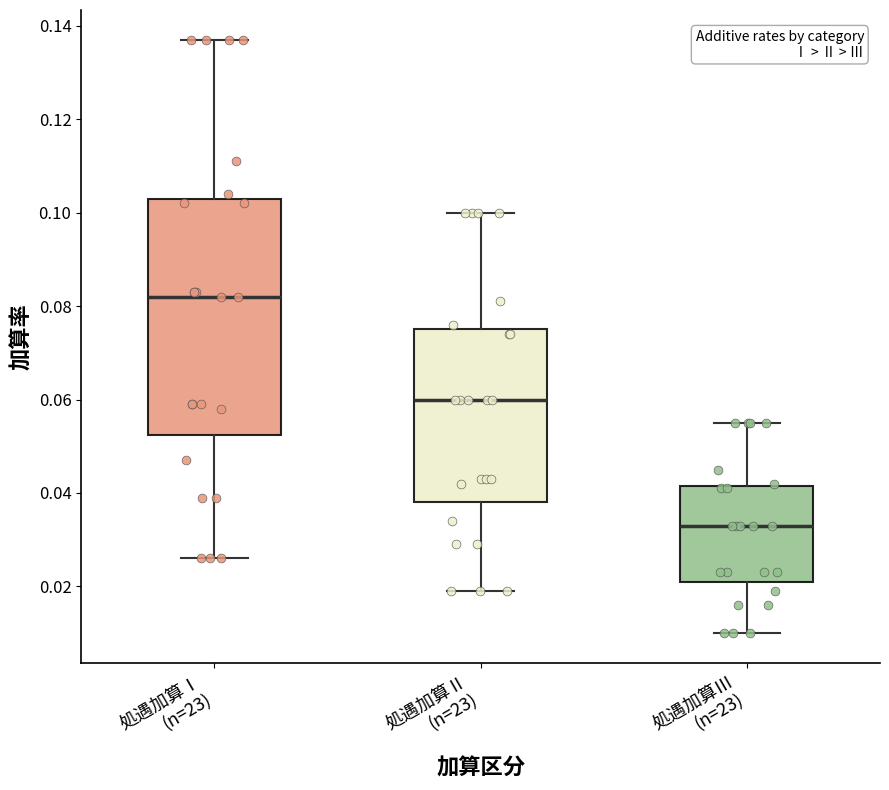

Comparing the boxes themselves (not the whiskers), which one is the tallest?

処遇加算Ⅰ (n=23)